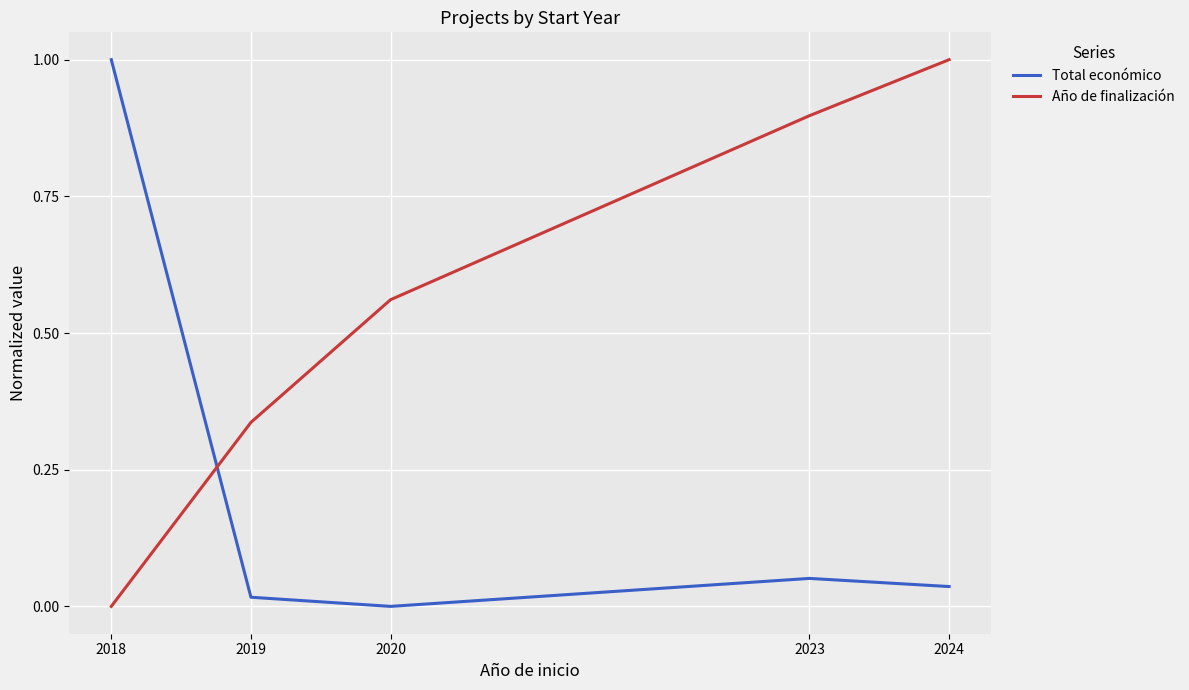

What is the maximum value for Total económico?

1.0